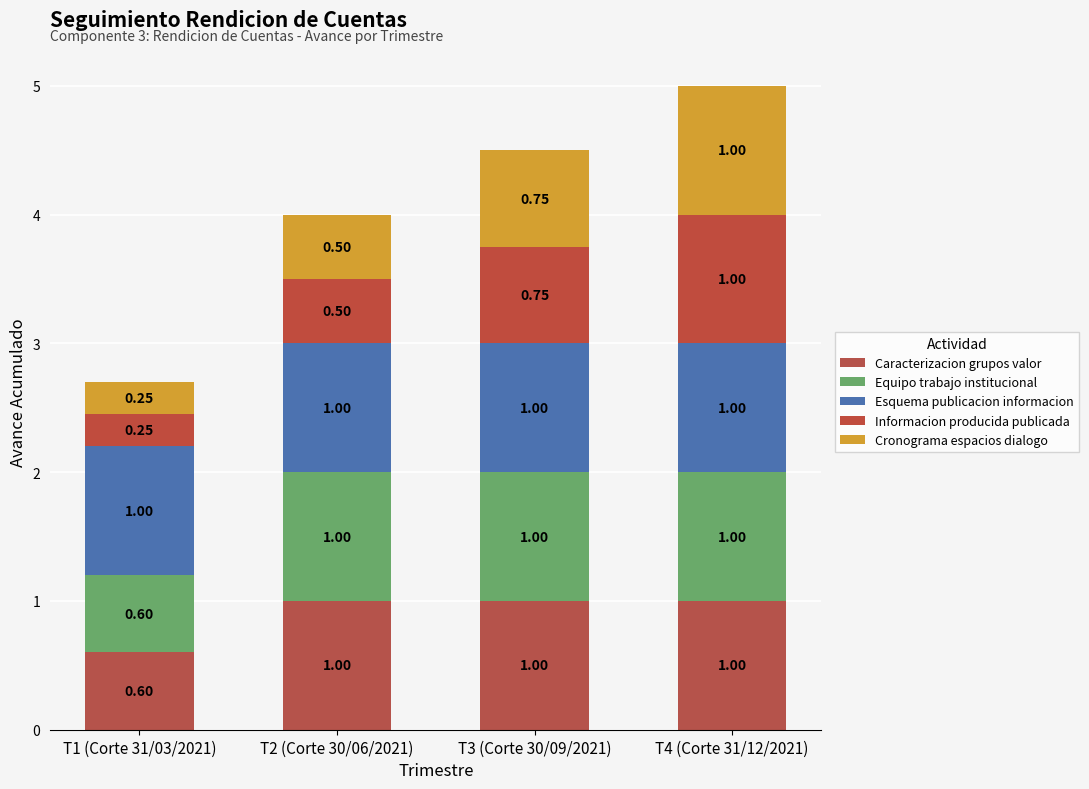

What is the approximate value of Caracterizacion grupos valor at T3 (Corte 30/09/2021)?

1.0